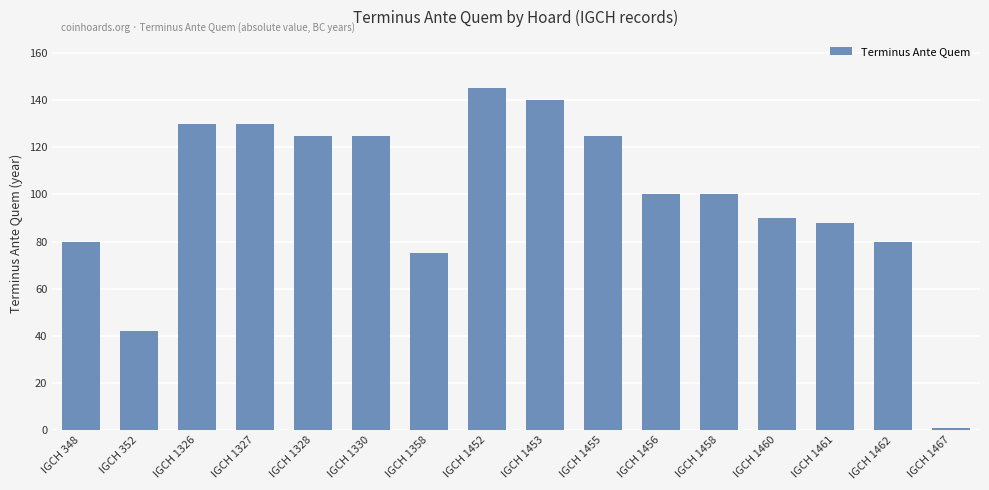

At which category does the chart reach its minimum across all series?

IGCH 1467